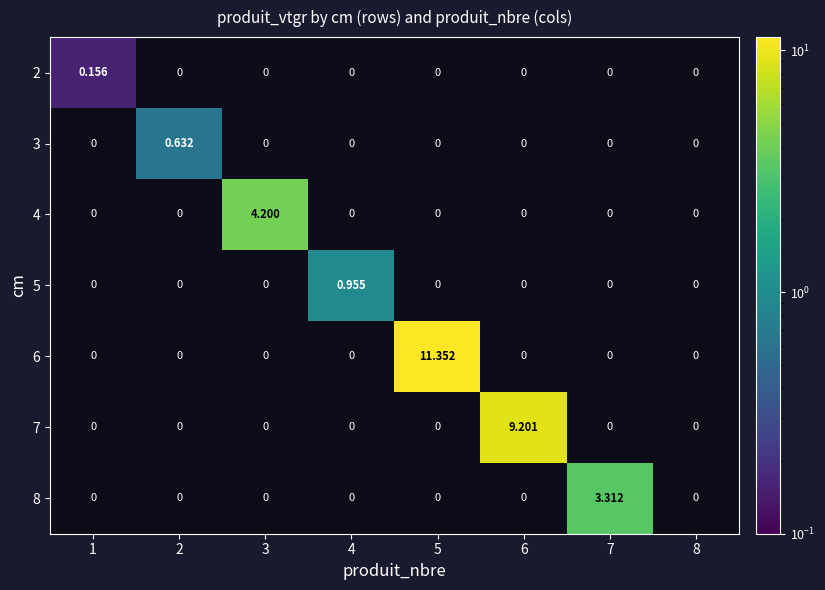

Is the value of 2 at 1 greater than the value of 4 at 4?

Yes